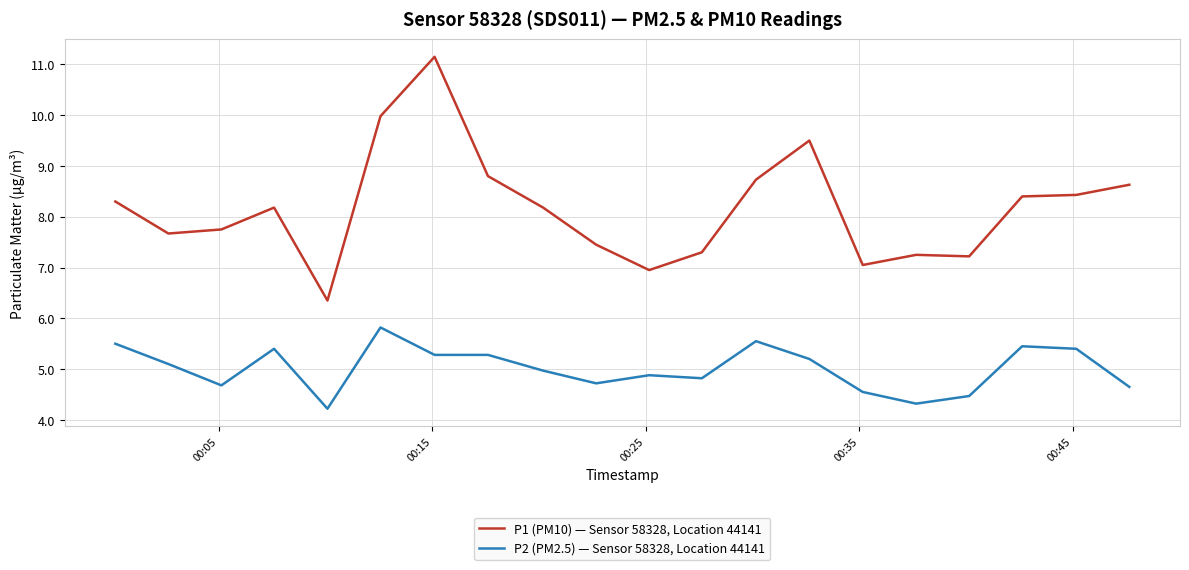

True or false: P1 (PM10) — Sensor 58328, Location 44141 and P2 (PM2.5) — Sensor 58328, Location 44141 cross at least once.

False